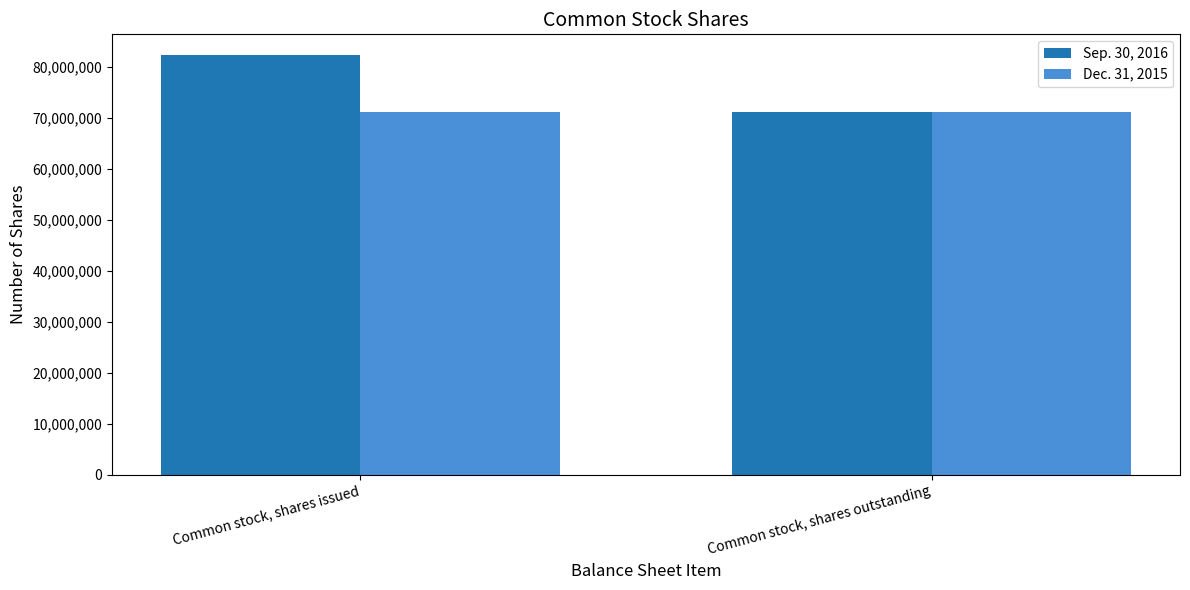

Count the number of categories in the chart.

2